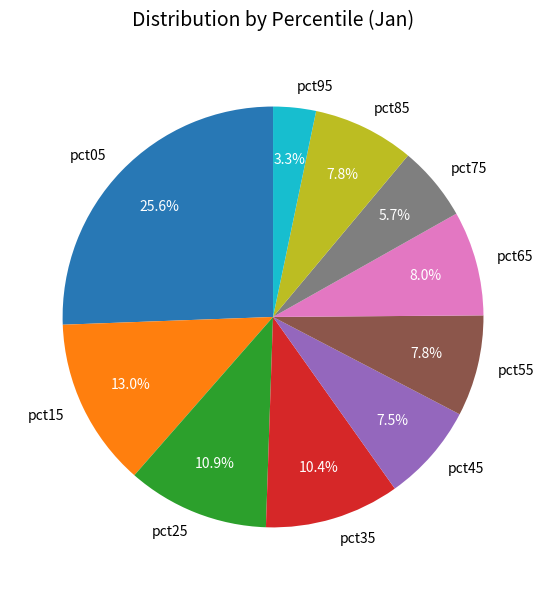

To the nearest percent, what is the difference between the largest and smallest slice percentages?

22%